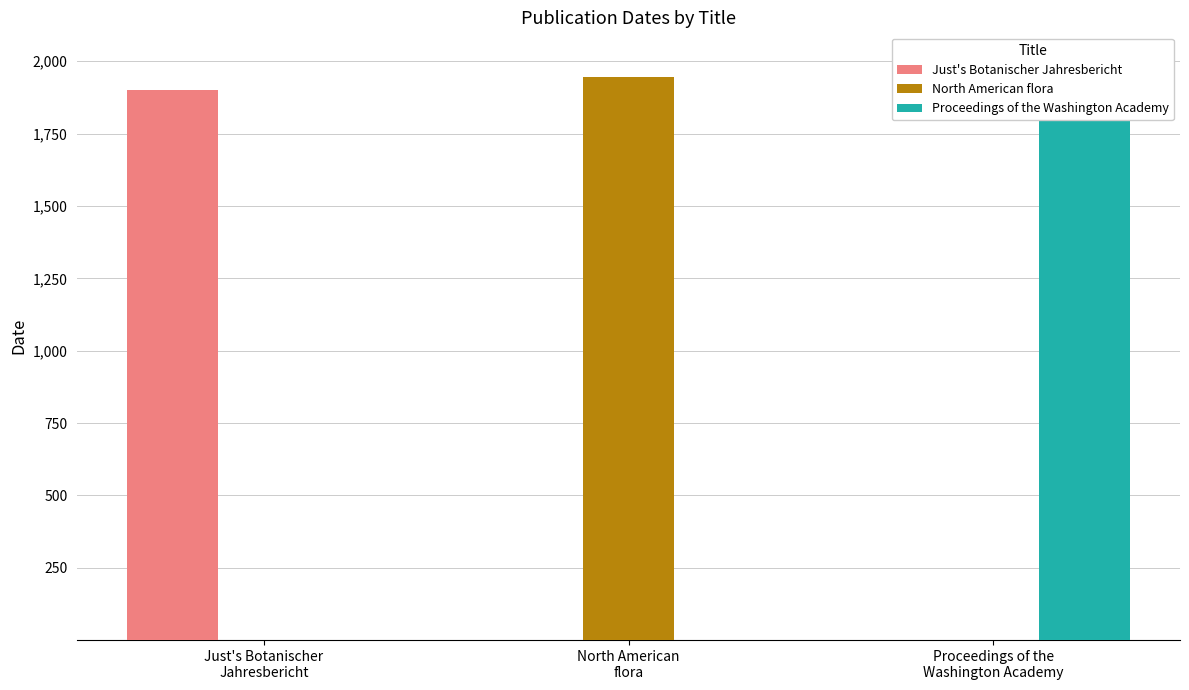

Where is Proceedings of the Washington Academy nearest to the value 949?

Just's Botanischer
Jahresbericht